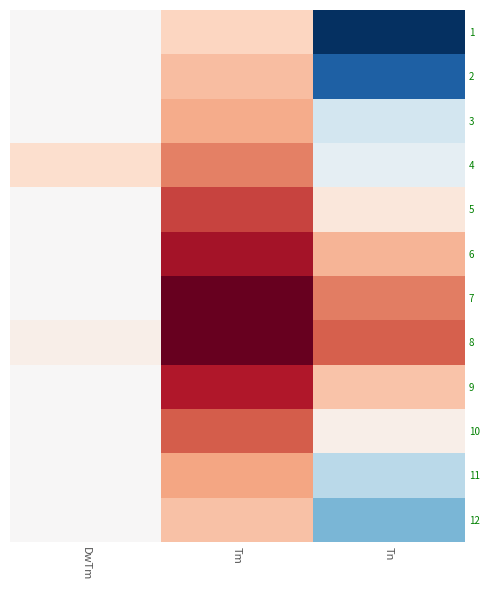

Reading left to right, what are all the values shown in this chart?

1: DwTm=0.0	Tm=3.8	Tn=-5.5
2: DwTm=0.0	Tm=5.4	Tn=-4.5
3: DwTm=0.0	Tm=6.5	Tn=-1.0
4: DwTm=3.0	Tm=8.8	Tn=-0.5
5: DwTm=0.0	Tm=11.9	Tn=2.0
6: DwTm=0.0	Tm=14.6	Tn=6.0
7: DwTm=0.0	Tm=17.6	Tn=9.0
8: DwTm=1.0	Tm=17.6	Tn=10.5
9: DwTm=0.0	Tm=14.1	Tn=5.0
10: DwTm=0.0	Tm=10.6	Tn=1.0
11: DwTm=0.0	Tm=6.9	Tn=-1.5
12: DwTm=0.0	Tm=5.1	Tn=-2.5